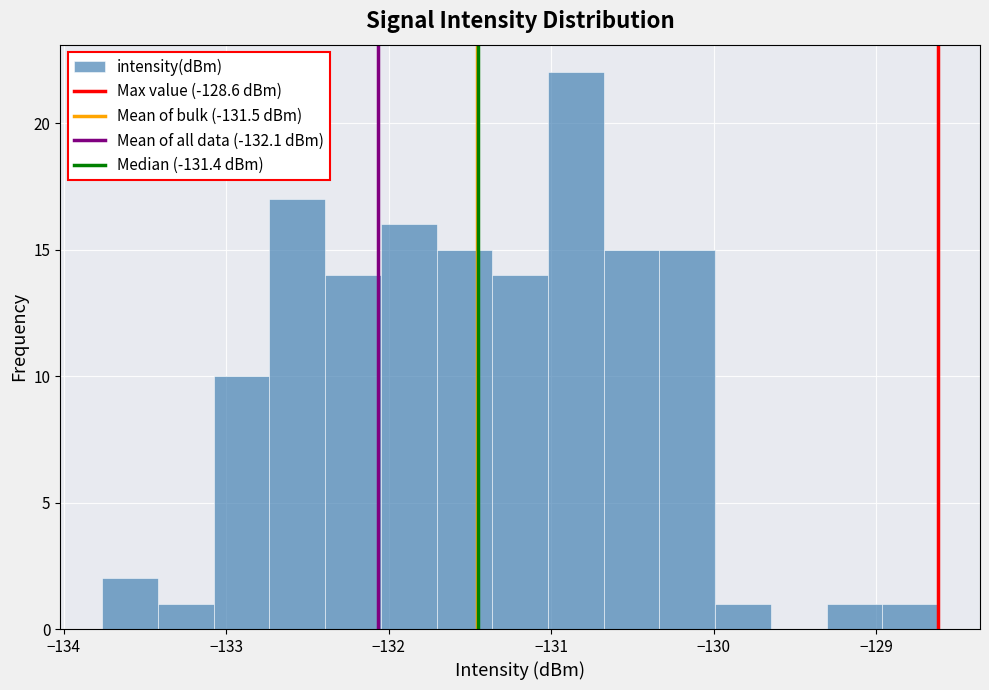

Around what value on the x-axis is the tallest bar? Give the approximate position of its centre, as read against the axis.

-130.8